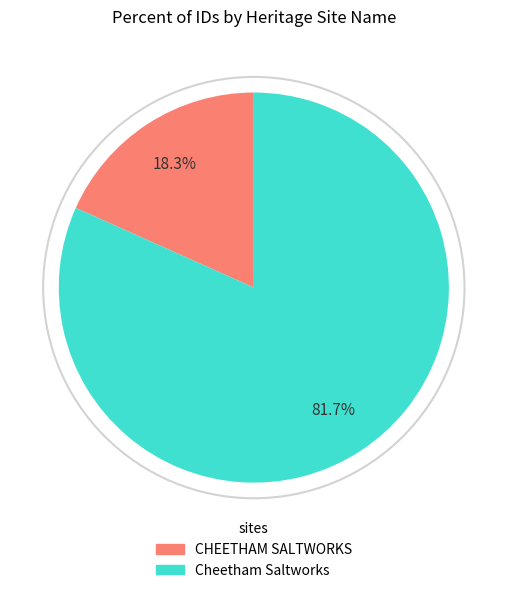

Which slice is the smallest?

CHEETHAM SALTWORKS